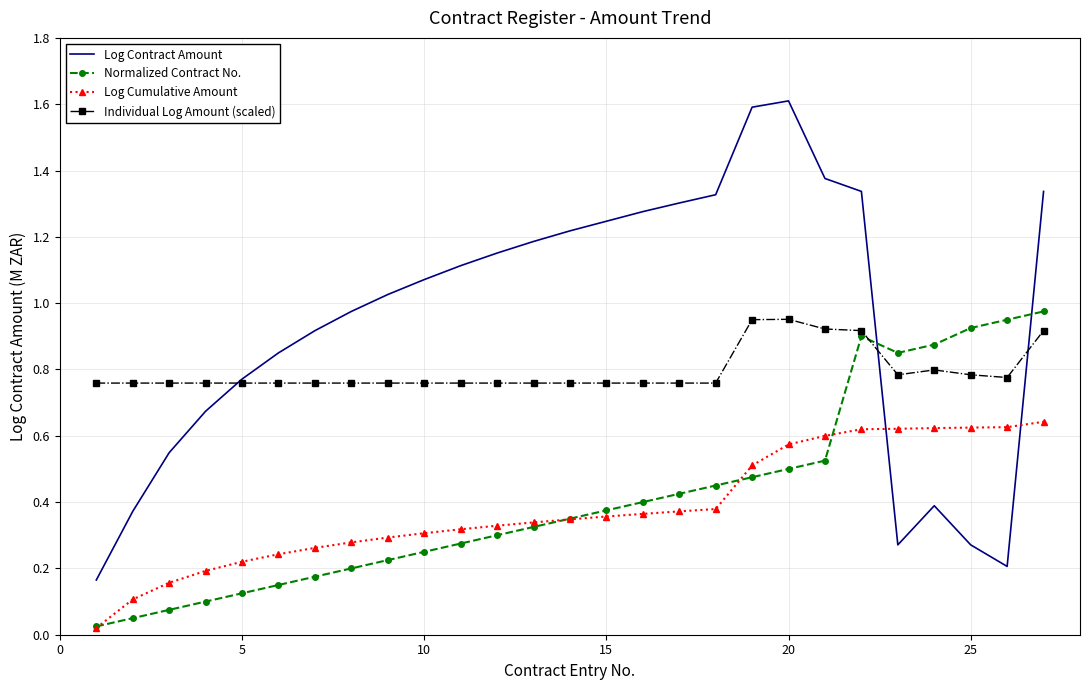

What is the maximum value shown in the chart?

1.6